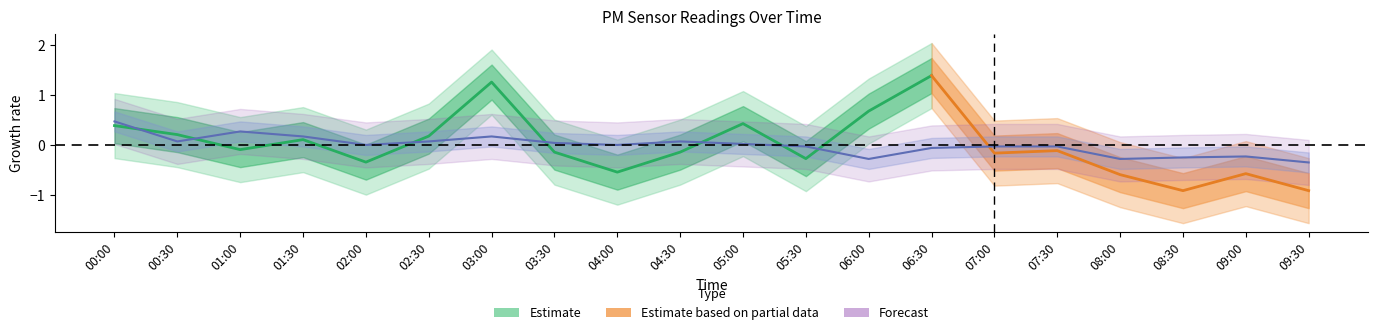

At which label does the data first exceed 0?

00:00